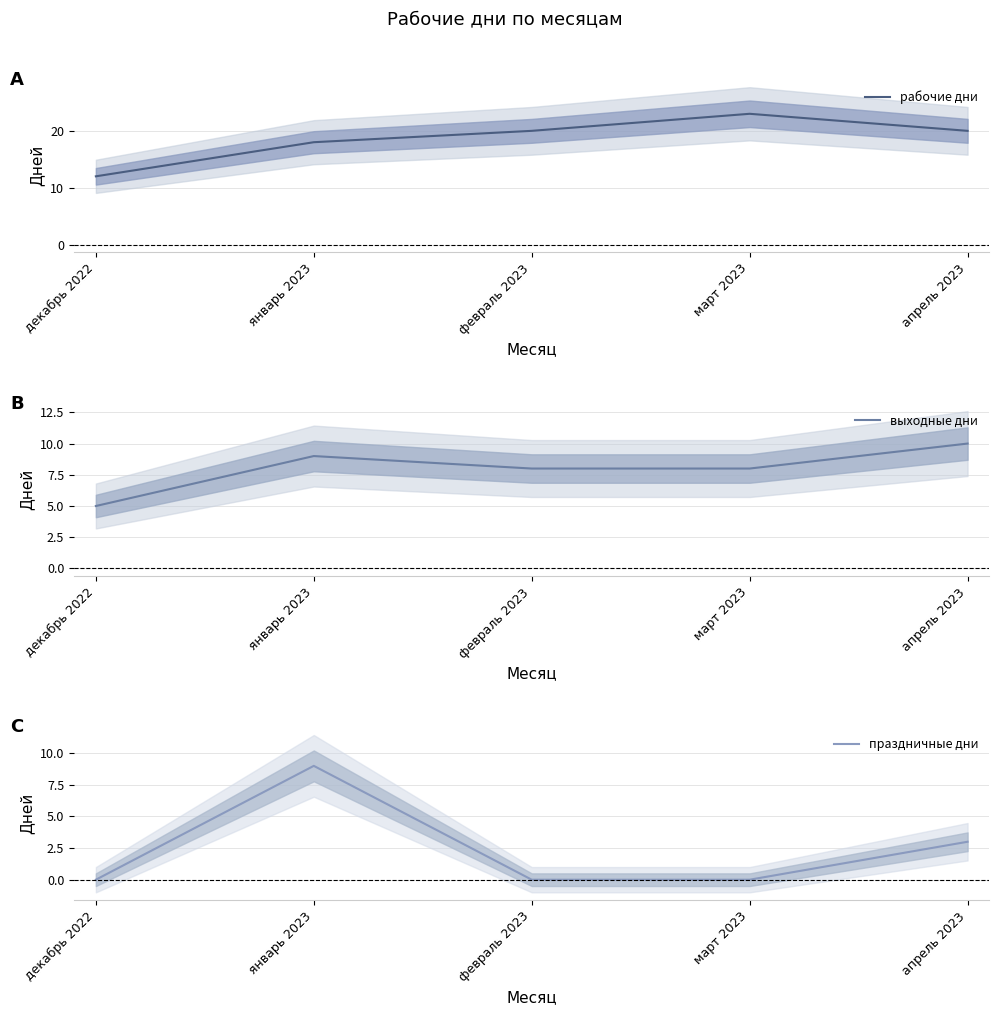

Which category has the highest value across all series?

март 2023